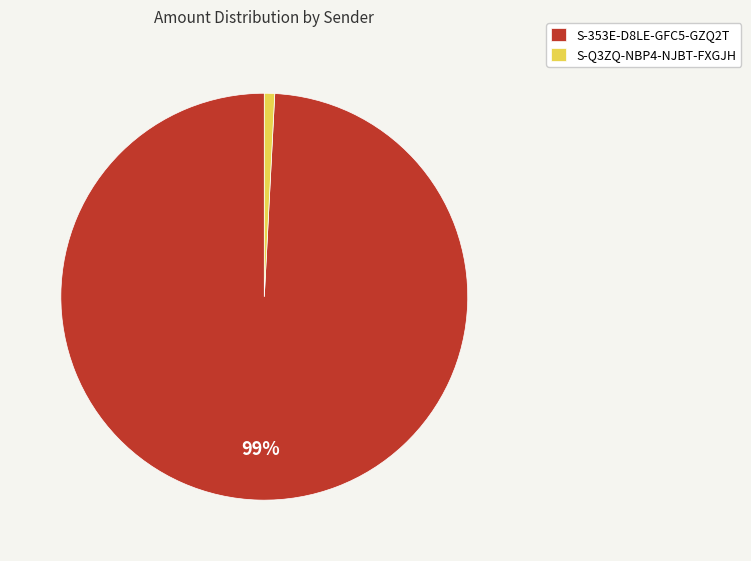

How many segments does this pie chart have?

2